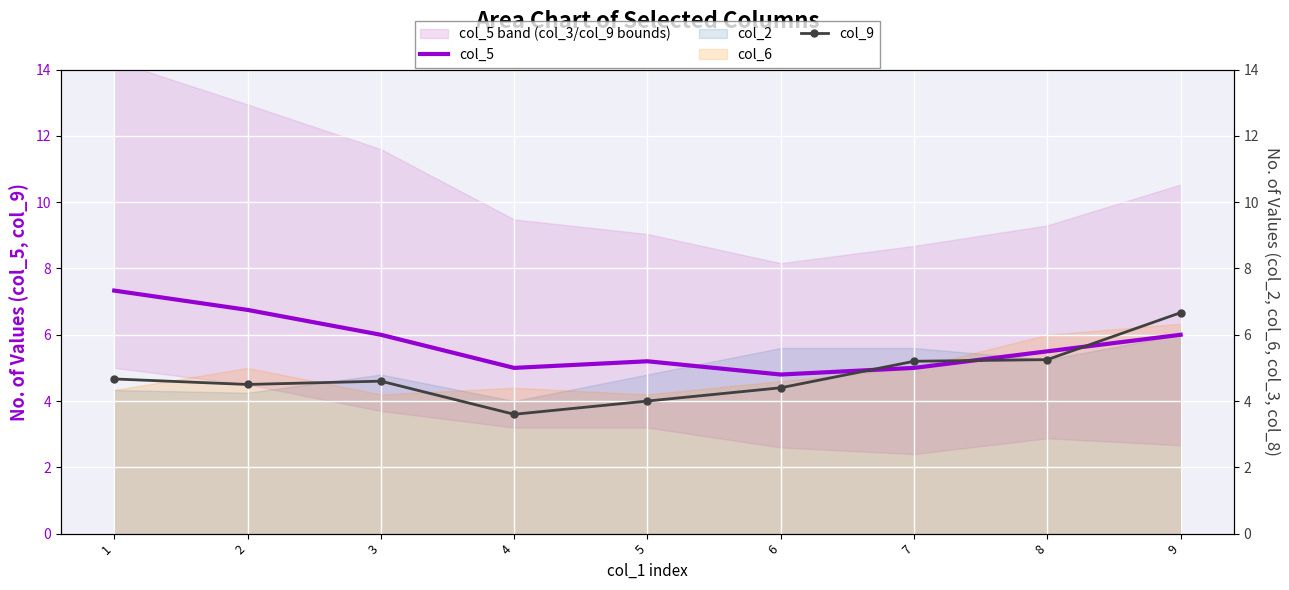

What is the difference between the maximum and second lowest values in the col_5 series?

2.3